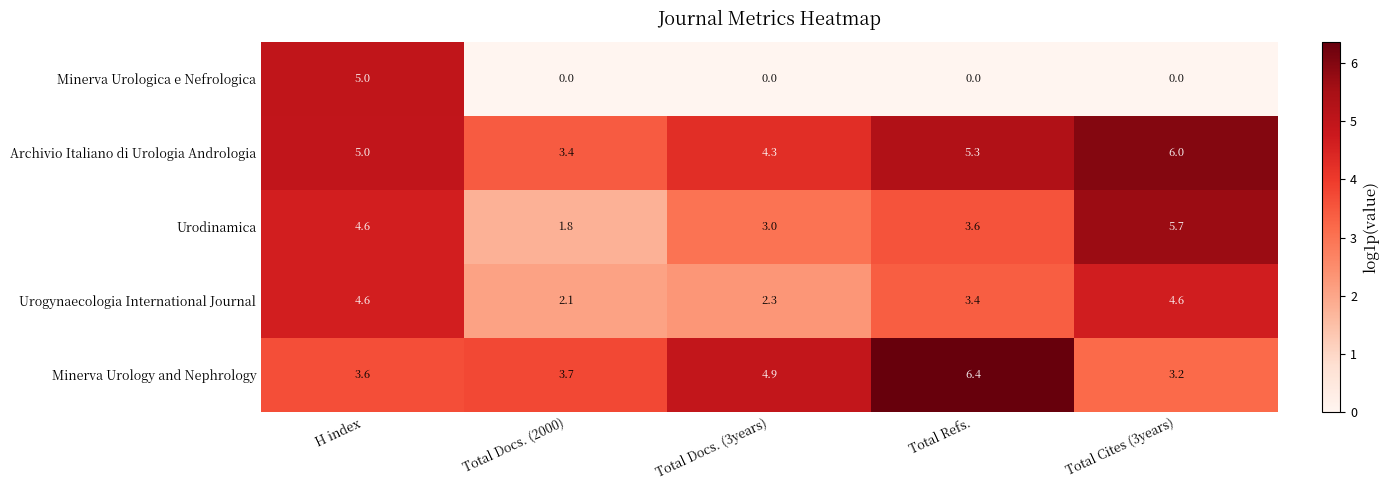

What is the approximate value of Minerva Urologica e Nefrologica at H index?

5.0